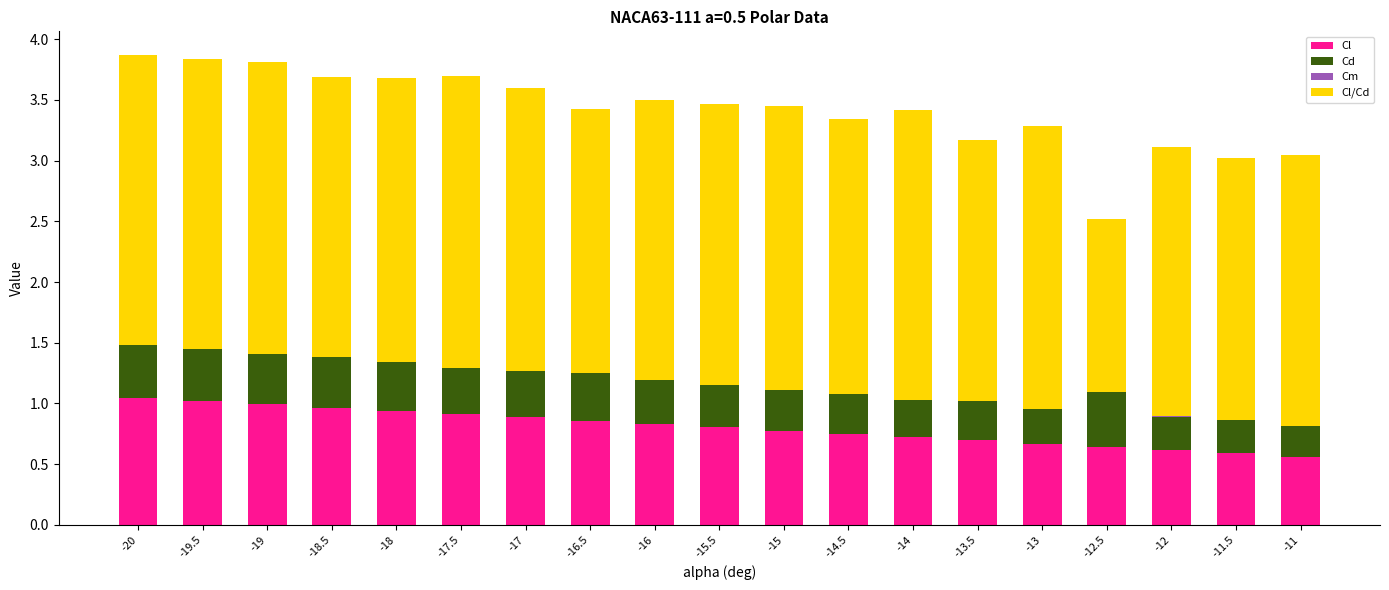

Is it true that Cl equals 0.1 at -12?

False